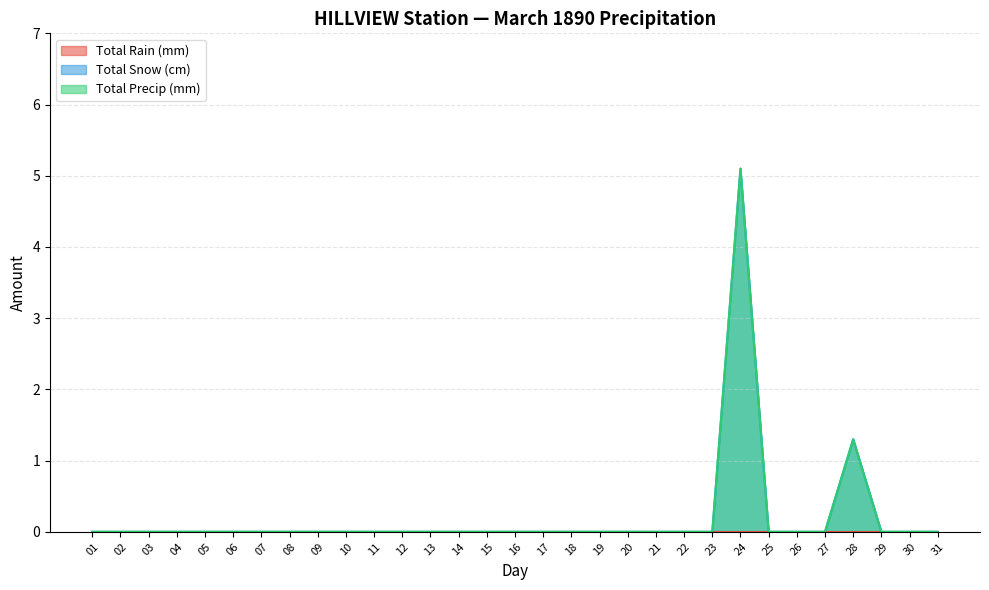

Where is Total Precip (mm) nearest to the value 2?

28